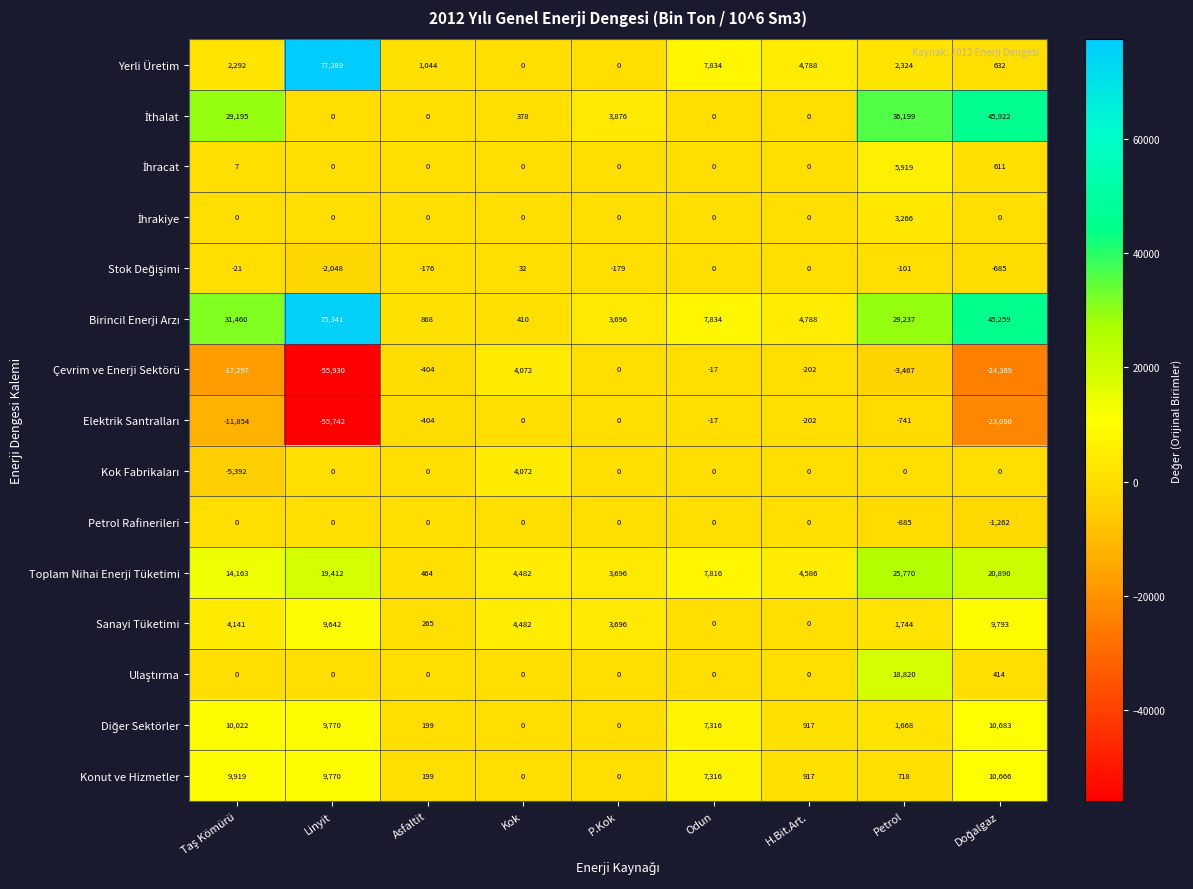

Is it true that Konut ve Hizmetler equals 718 at Petrol?

True